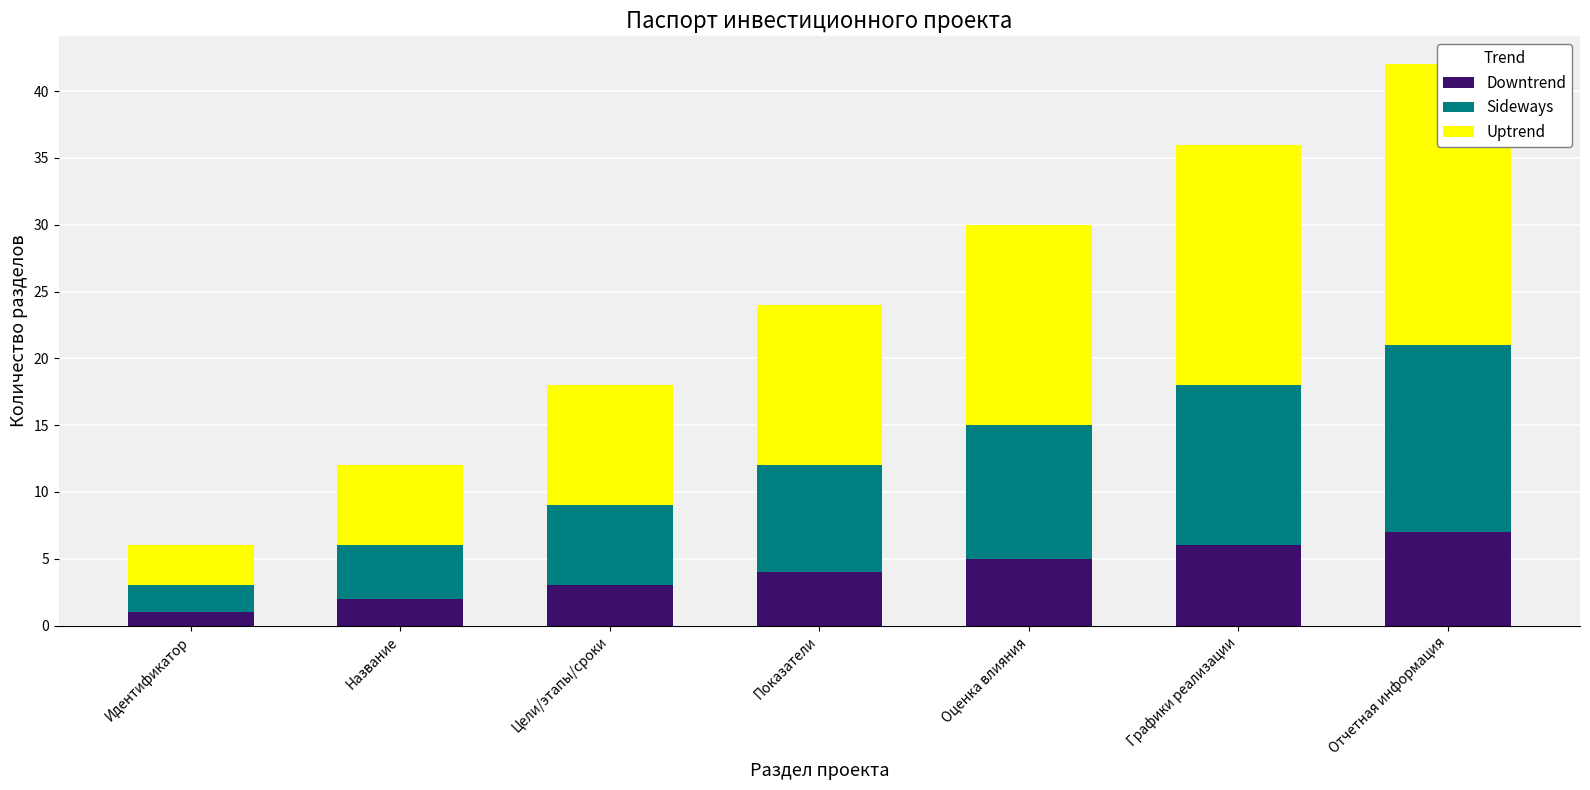

Which label corresponds to the largest value in the chart?

Отчетная информация